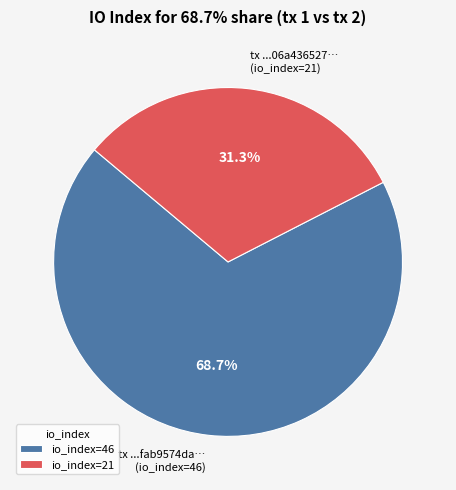

Between tx ...fab9574da… (io_index=46) and tx ...06a436527… (io_index=21), which is larger?

tx ...fab9574da… (io_index=46)